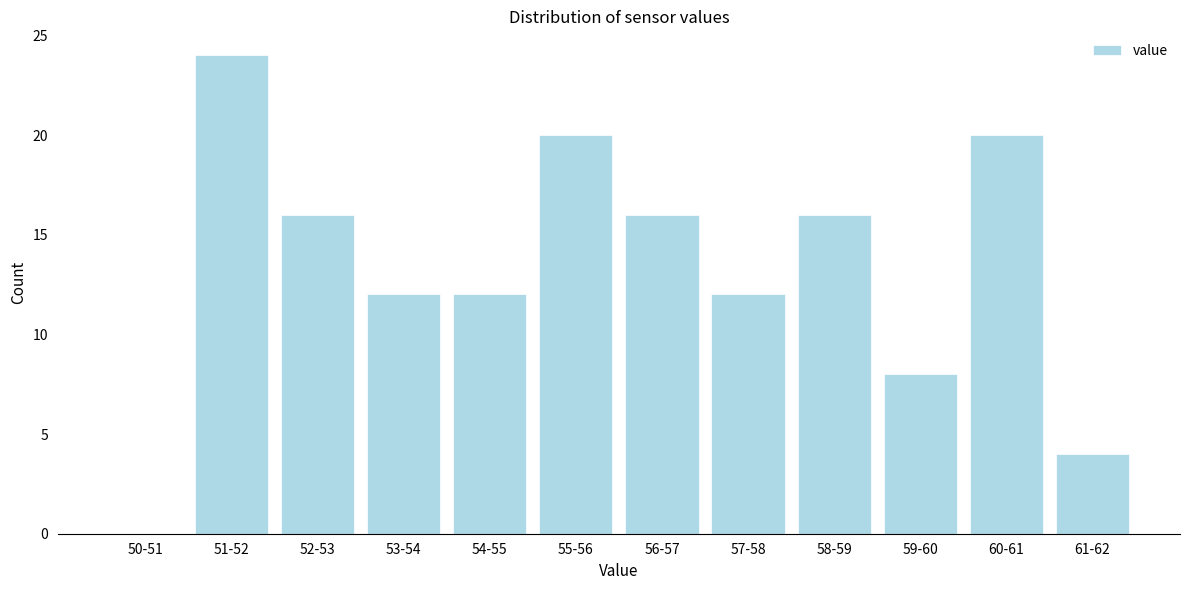

Reading left to right, extract all data points from this chart.

50-51=0	51-52=24	52-53=16	53-54=12	54-55=12	55-56=20	56-57=16	57-58=12	58-59=16	59-60=8	60-61=20	61-62=4